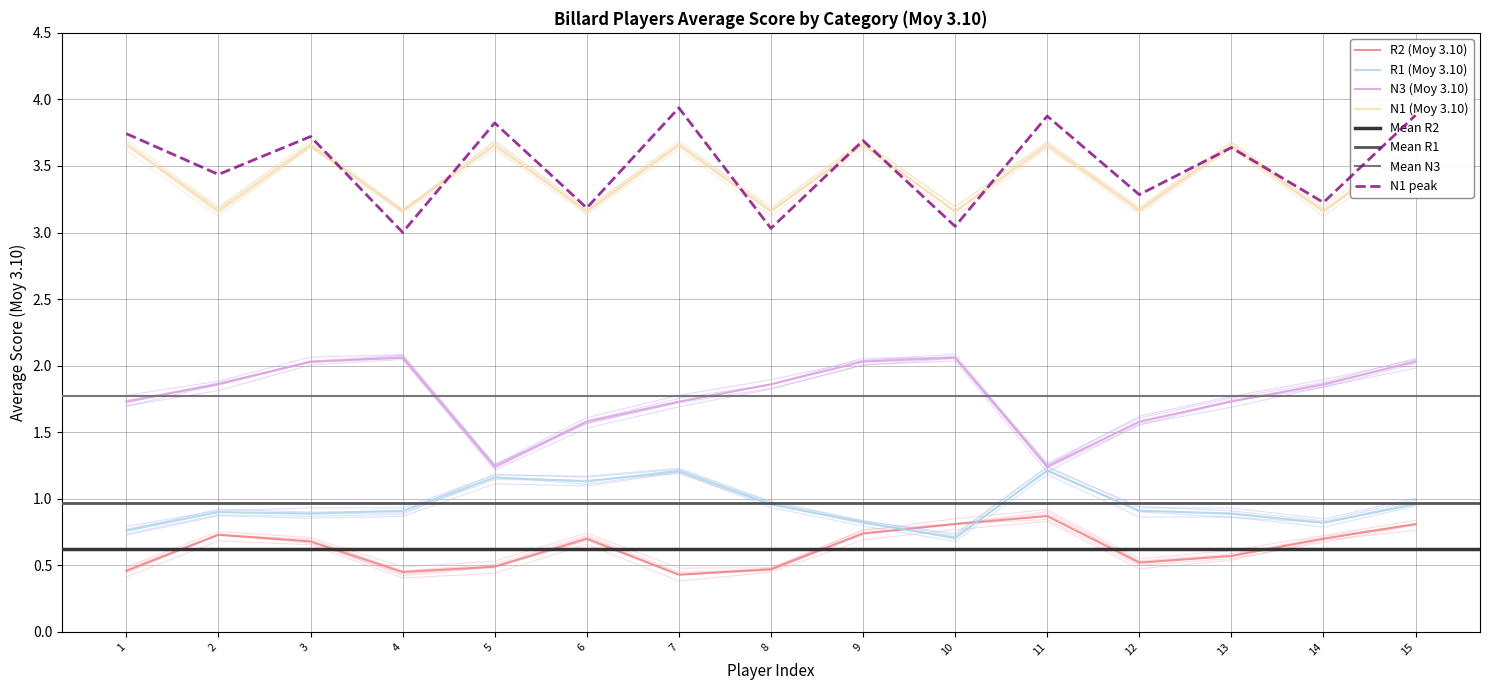

Rank the series by their maximum value, from lowest to highest.

R2 (Moy 3.10), R1 (Moy 3.10), N3 (Moy 3.10), N1 (Moy 3.10)